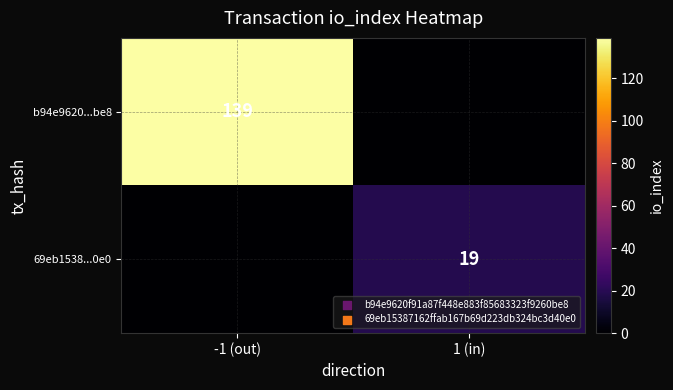

Which label corresponds to the largest value in the chart?

-1 (out)